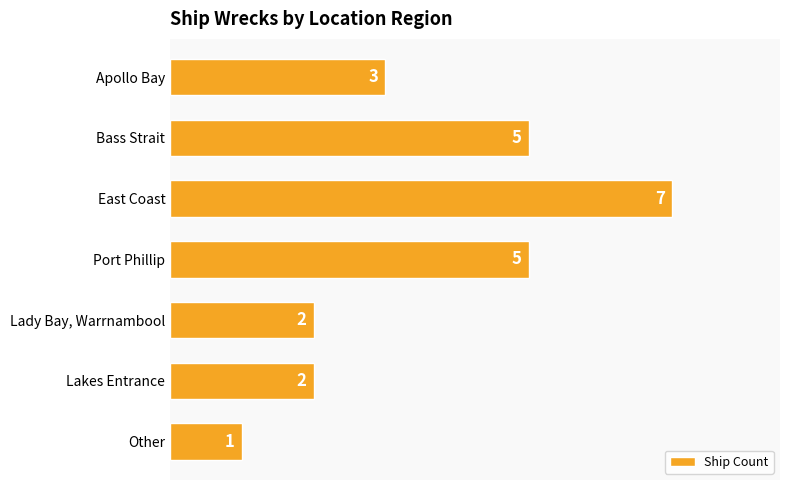

Are the bars horizontal?

Yes